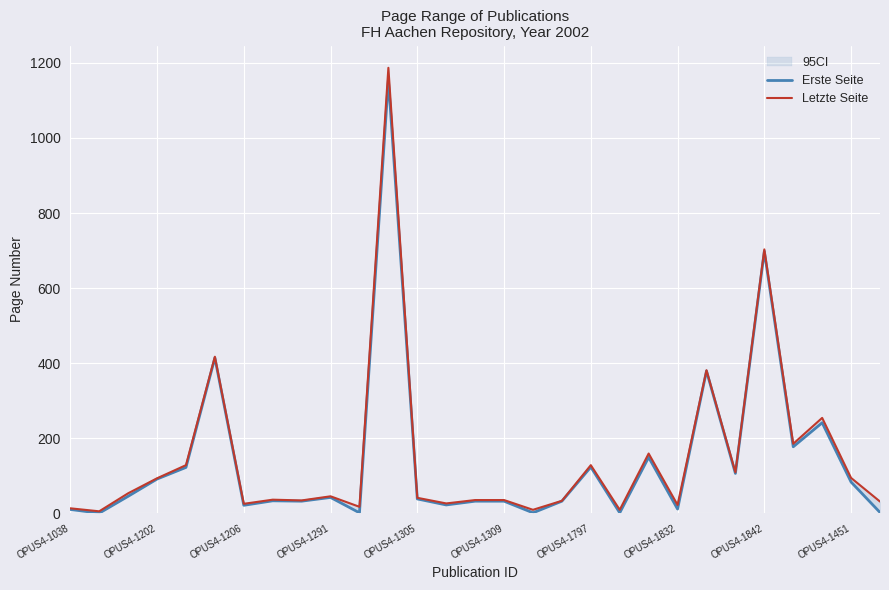

Rank the series by their maximum value, from lowest to highest.

Erste Seite, Letzte Seite